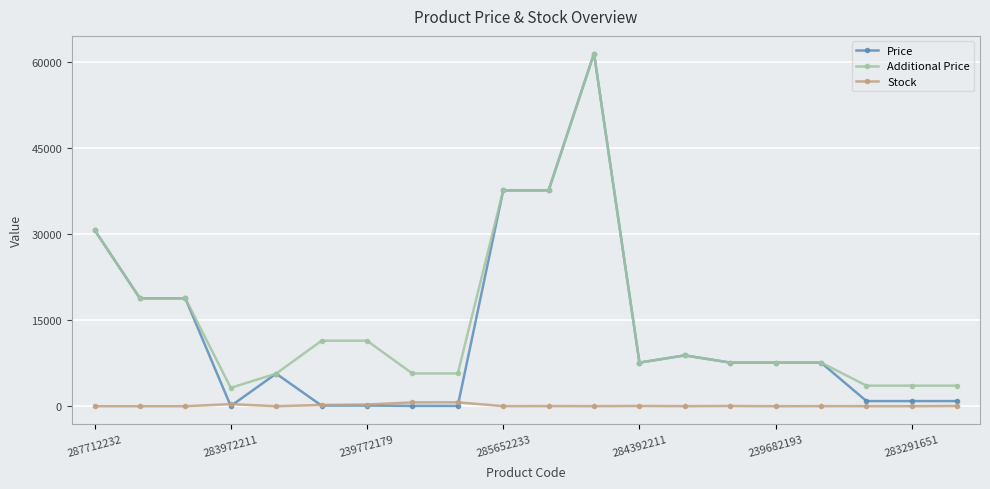

True or false: Stock has more than 0 interior local peaks.

True